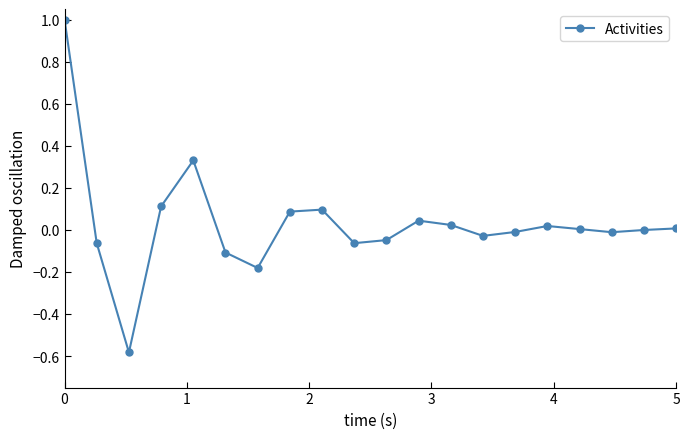

What is the difference between the second highest and second lowest values?

0.5